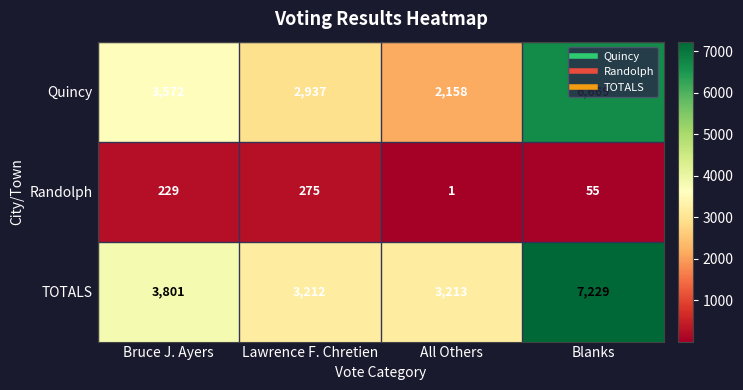

What is the difference between the maximum and minimum values in the Quincy series?

4511